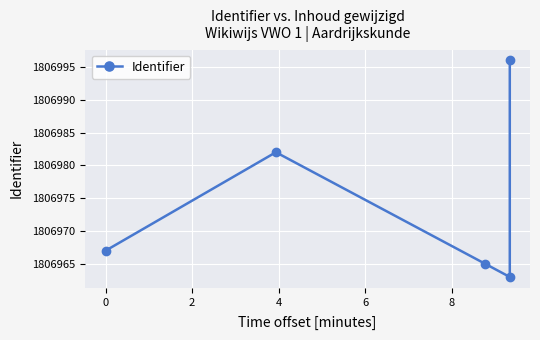

The value at 0 is 437615. True or false?

False